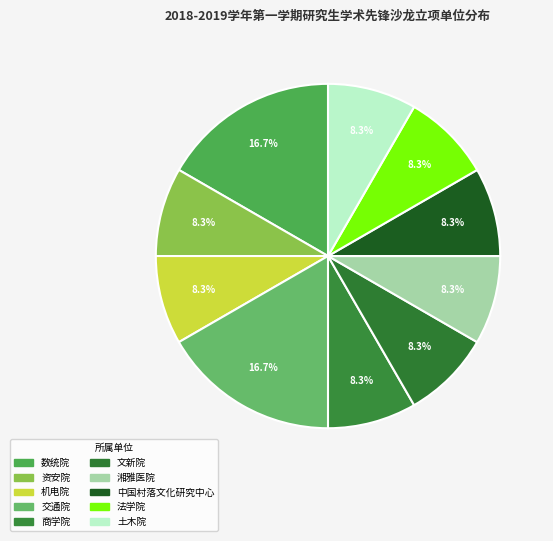

Count the number of slices in the pie.

10